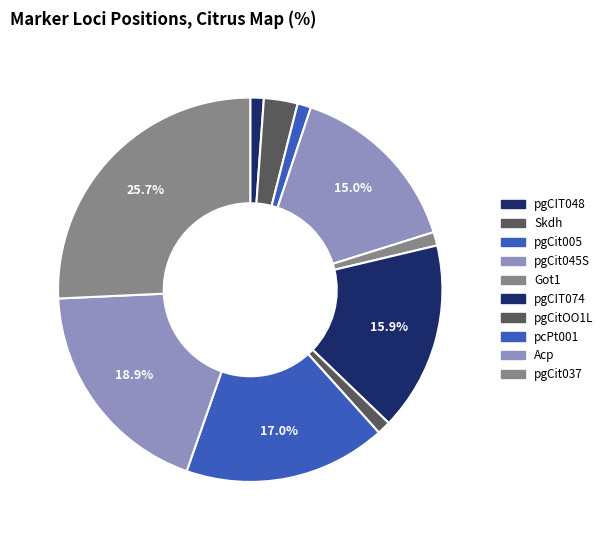

Does pgCIT048 account for over 50% of the chart?

No